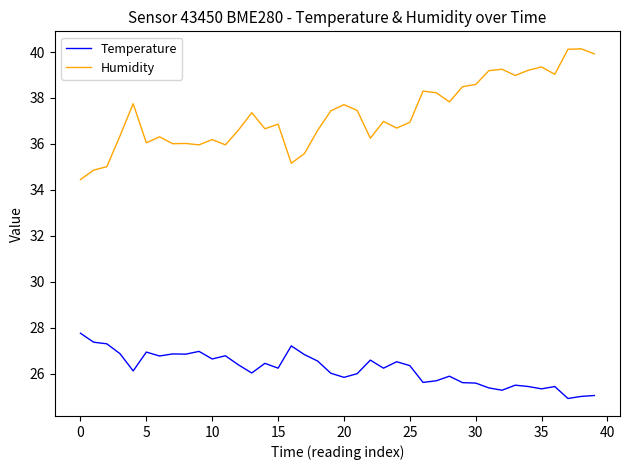

True or false: Temperature and Humidity cross at least once.

False